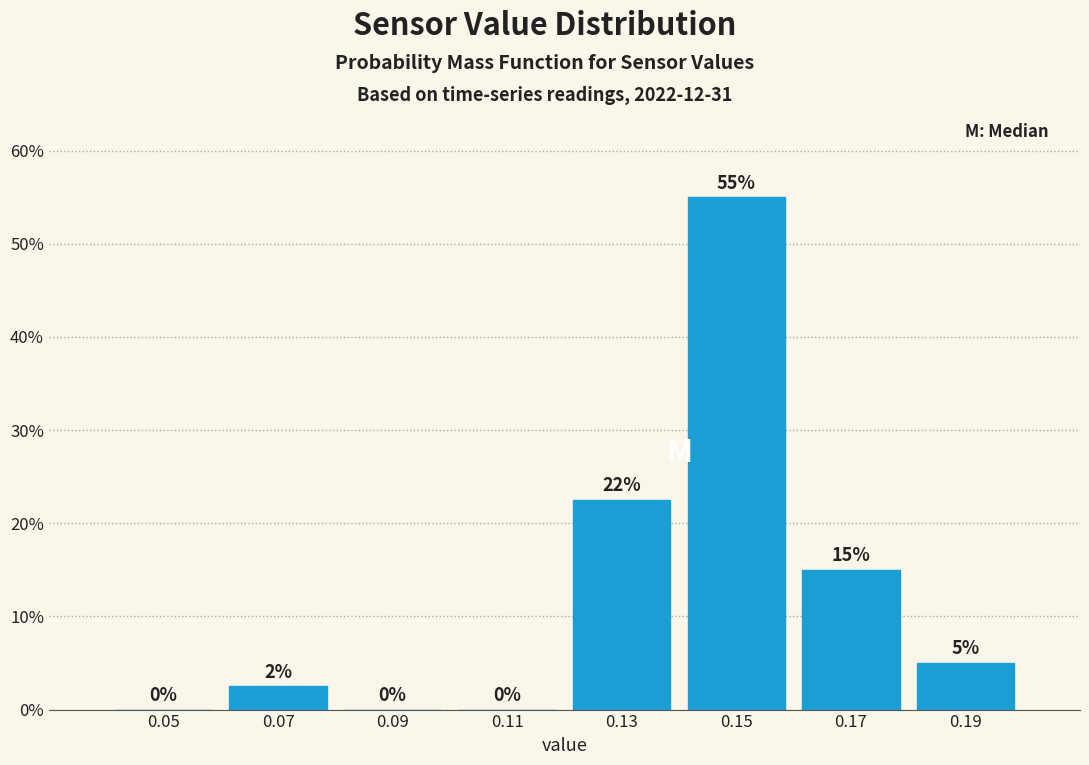

Over which range of the x-axis is the bar tallest?

0.14 to 0.16